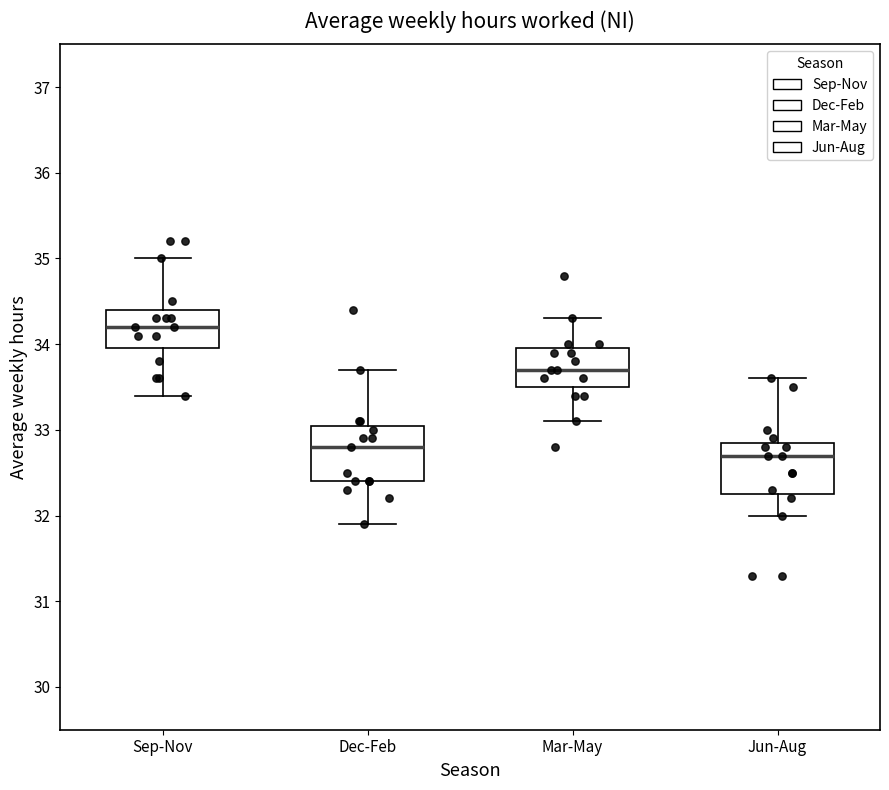

Where does the upper whisker of the box for Mar-May end on the y-axis? The values are not printed on the chart, so give them approximately, as read against the axis.

34.3